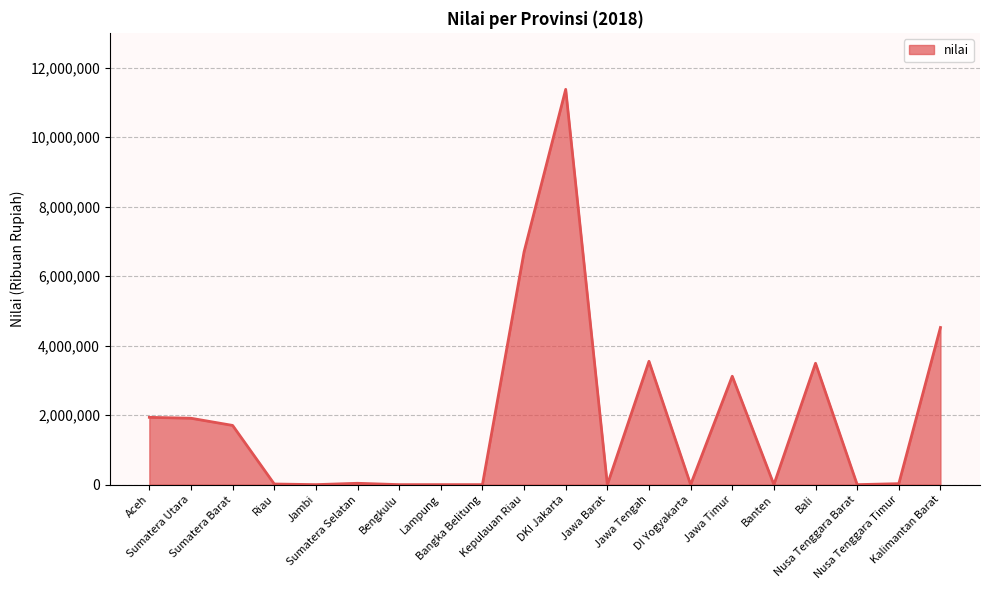

Is it true that the value at Jawa Tengah is 3548792?

True